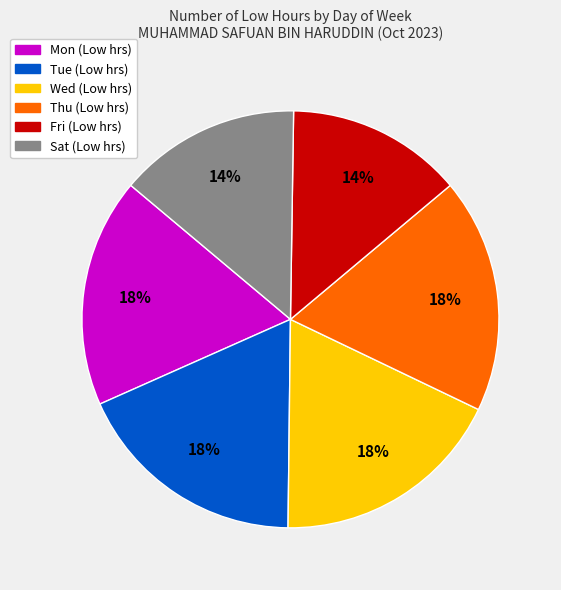

Is there a majority slice in this chart?

No